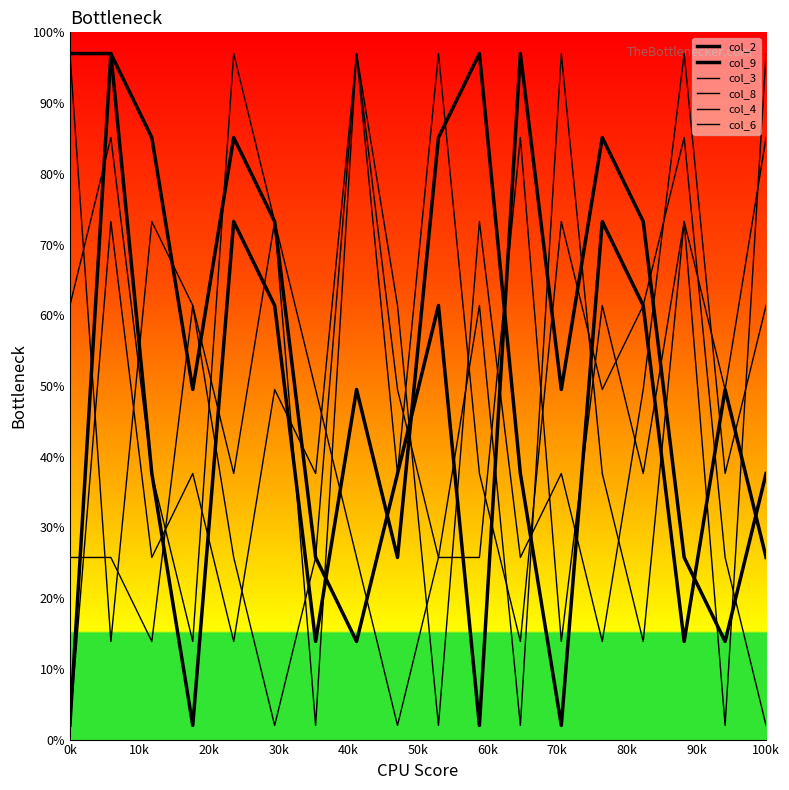

How many lines are shown in the chart?

6